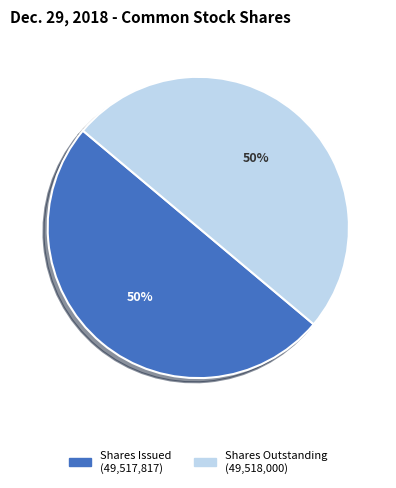

To the nearest percent, what is the average slice percentage?

50%